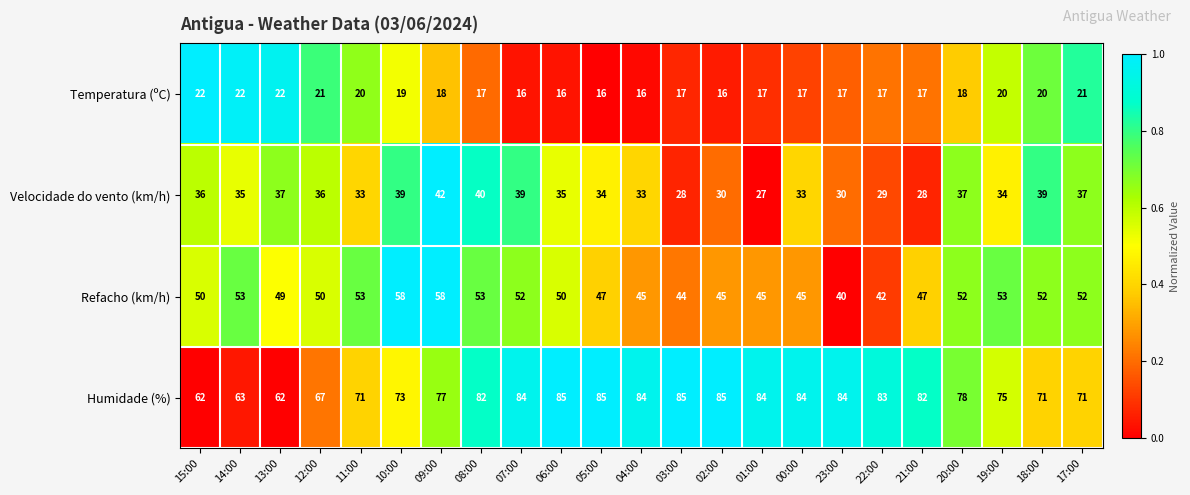

Between 07:00 and 18:00, which series saw the biggest shift?

Humidade (%)